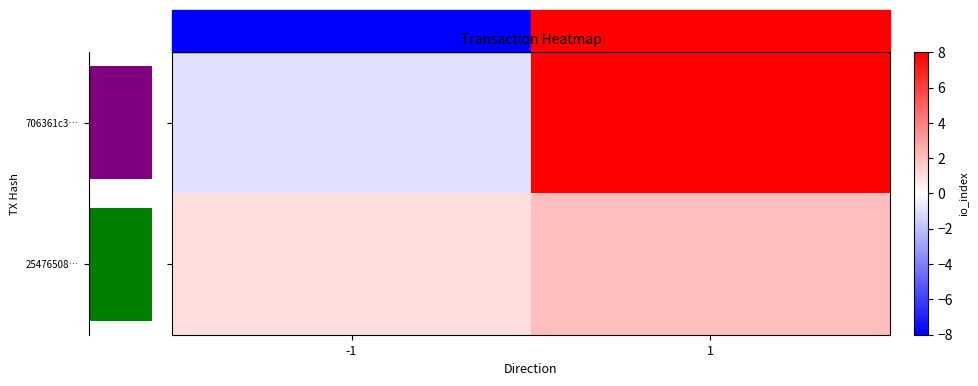

Is the value of 25476508… at -1 greater than the value of 706361c3… at 1?

No